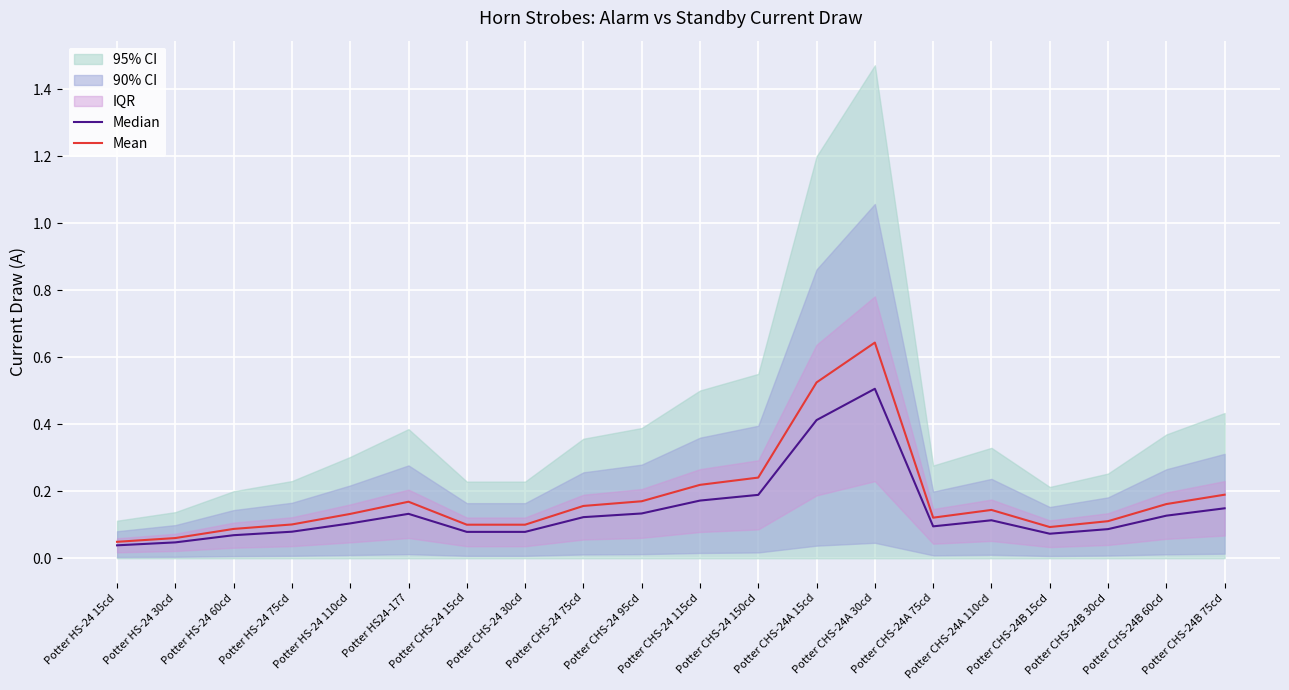

Rank the series by their average value, from lowest to highest.

Median, Mean